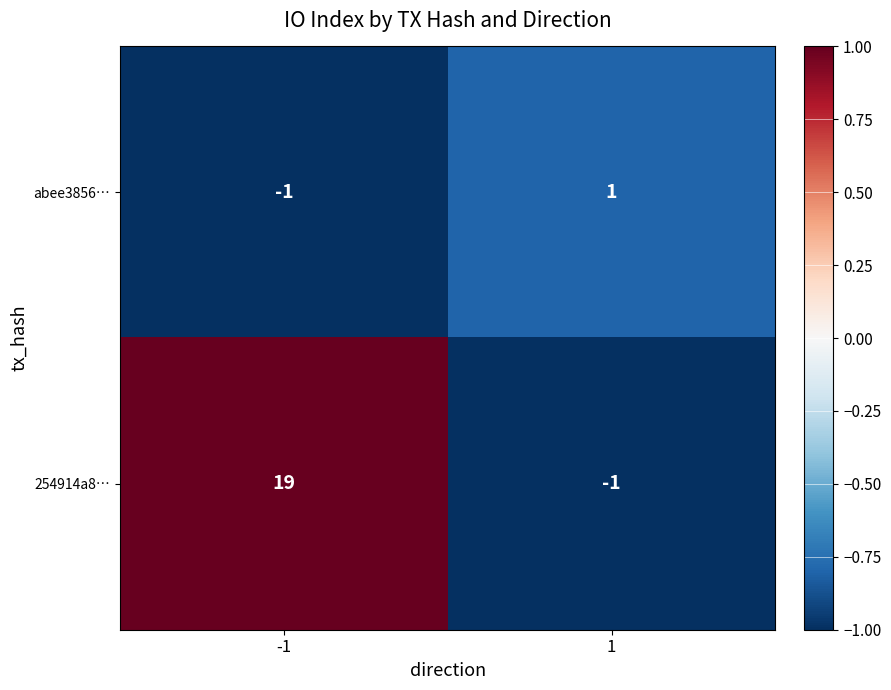

Reading left to right, list all the values displayed in this chart.

abee3856…: -1	1
254914a8…: 19	-1